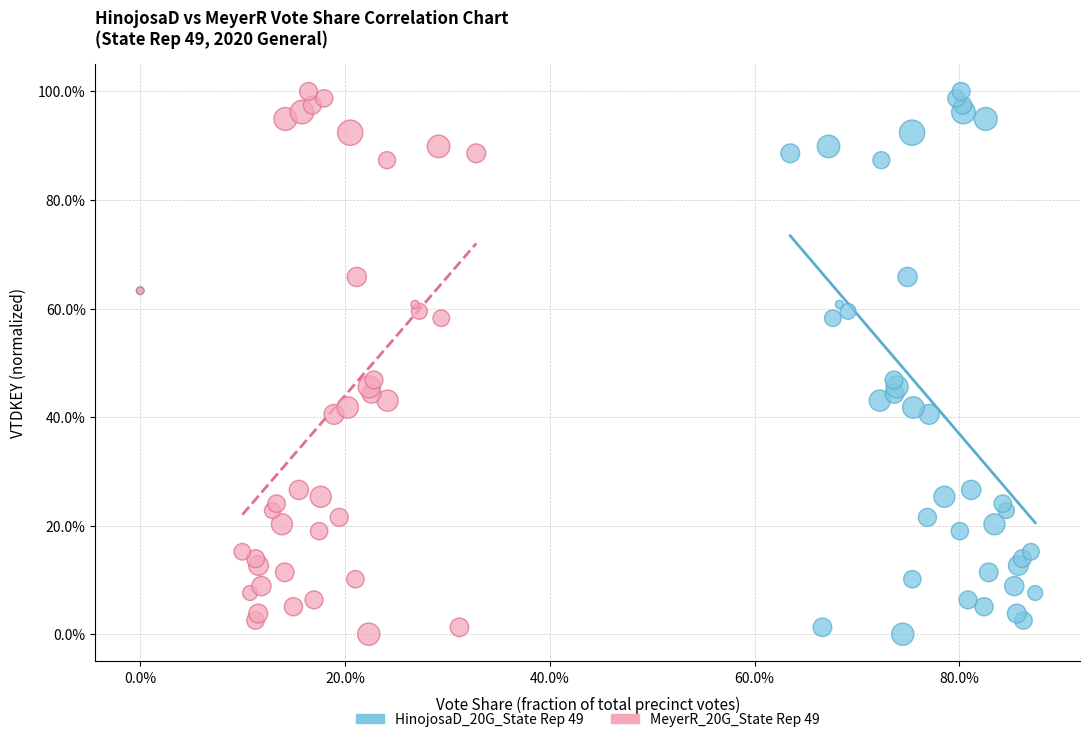

What are all the series names shown in the legend?

HinojosaD_20G_State Rep 49, MeyerR_20G_State Rep 49